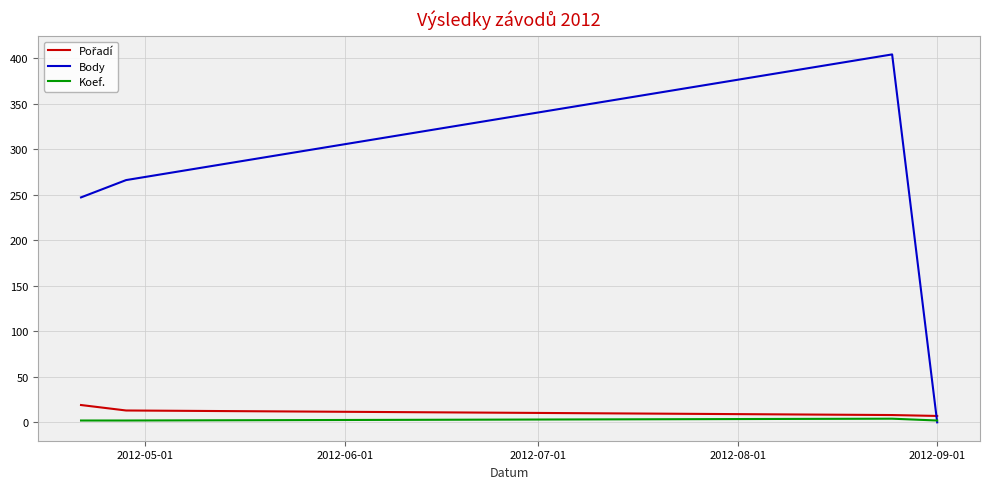

What is the maximum value shown in the chart?

404